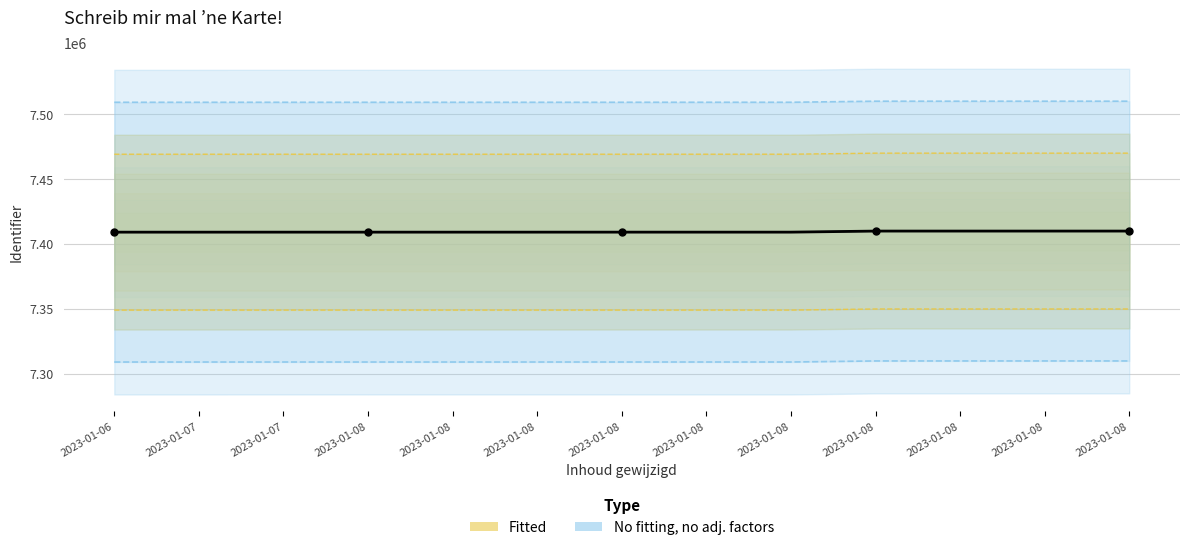

What is the change in value from 2023-01-08 to 2023-01-08?

+819